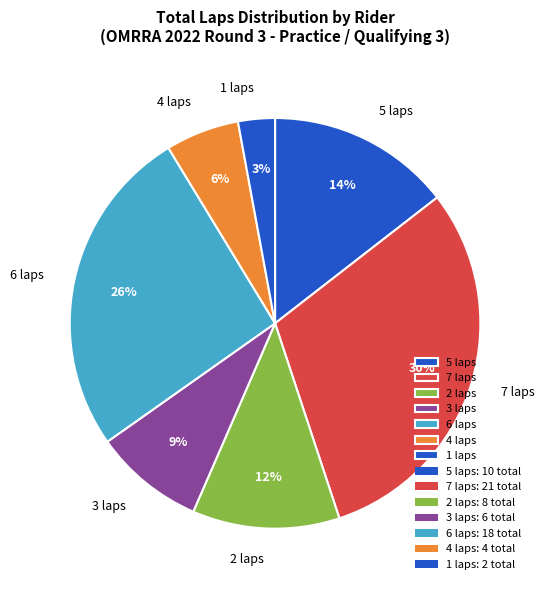

To the nearest percent, what is the combined percentage of 2 laps and 7 laps?

42%